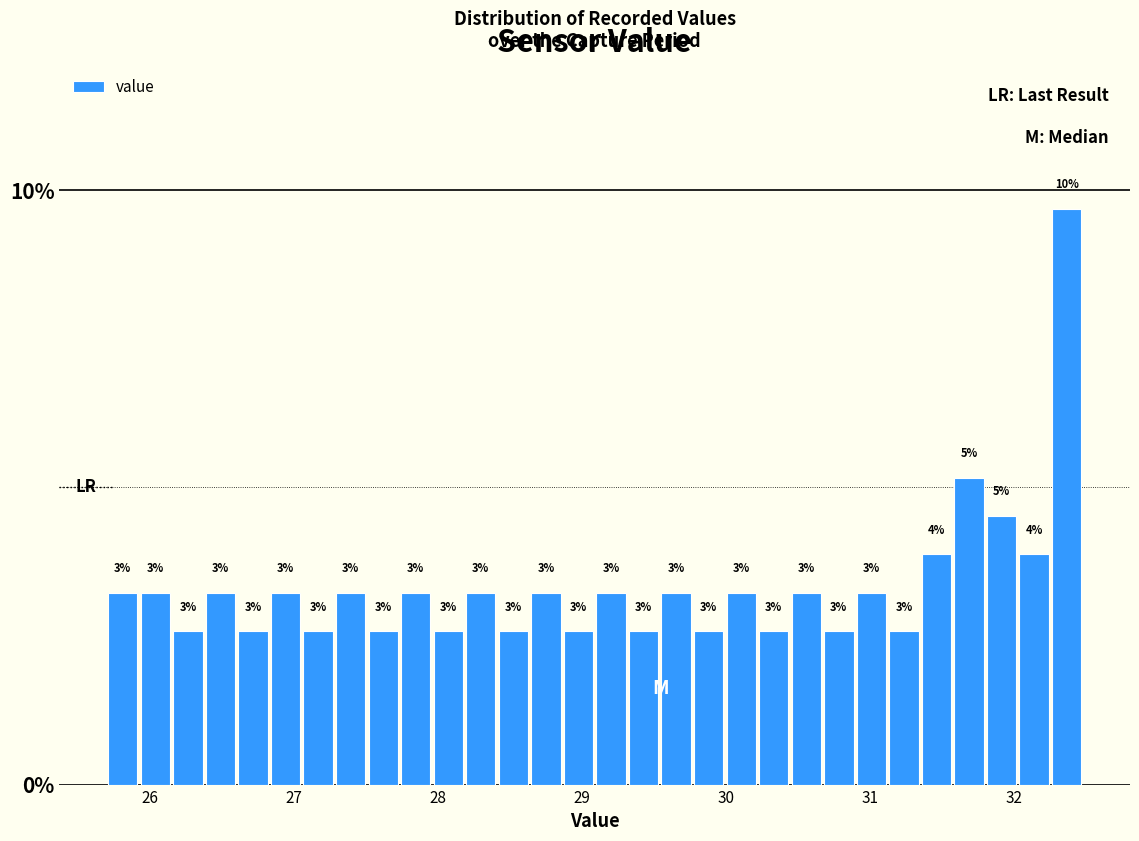

Read against the x-axis, roughly where is the centre of the tallest bar?

32.4